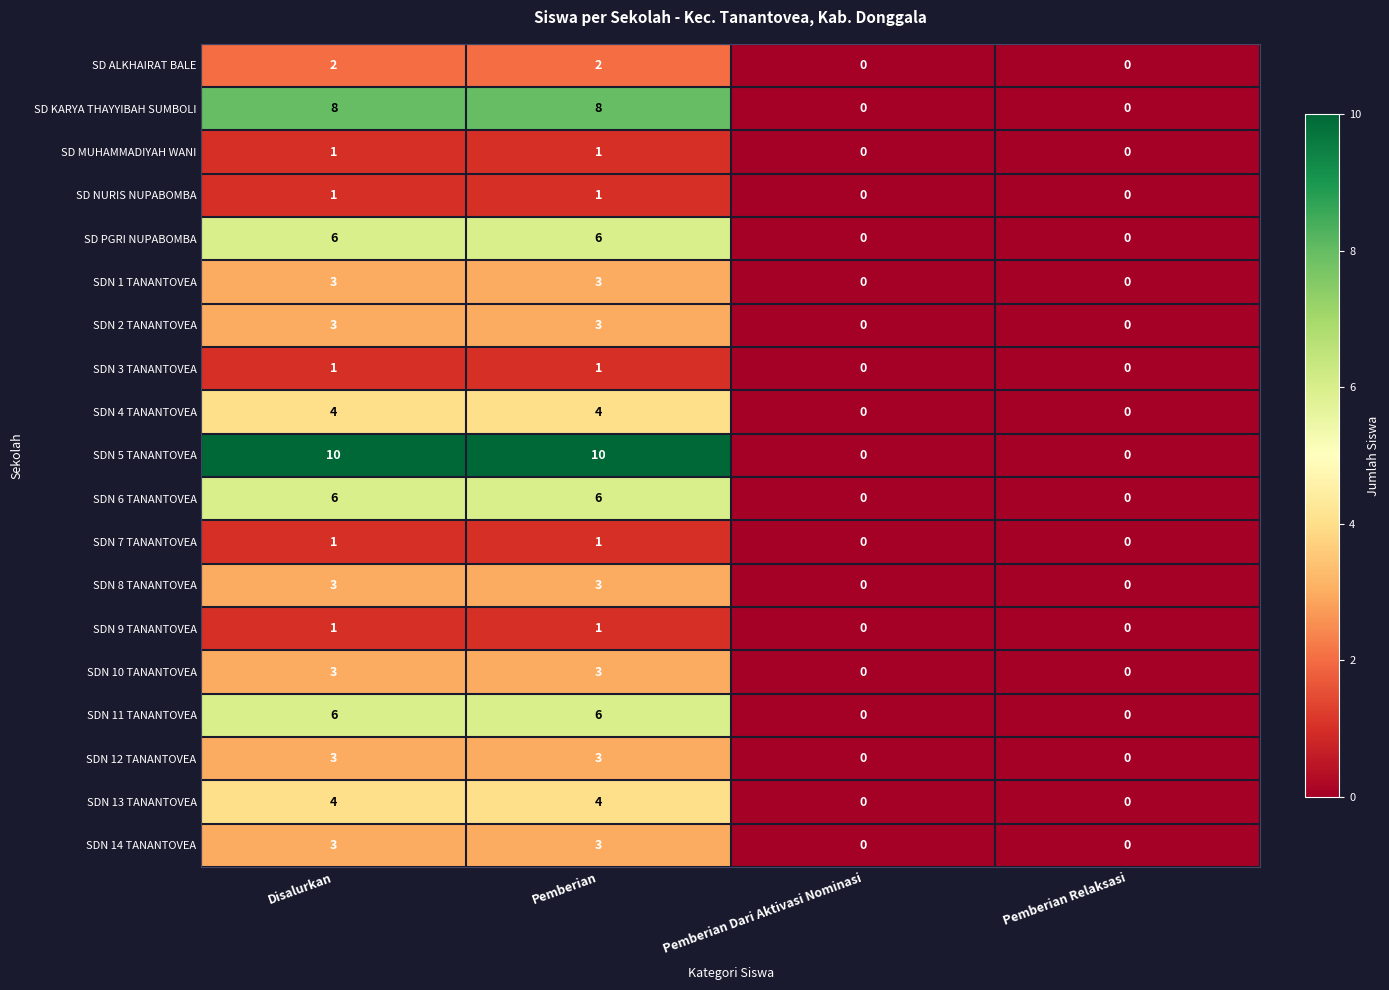

What is the difference between the highest and lowest values at Disalurkan?

9